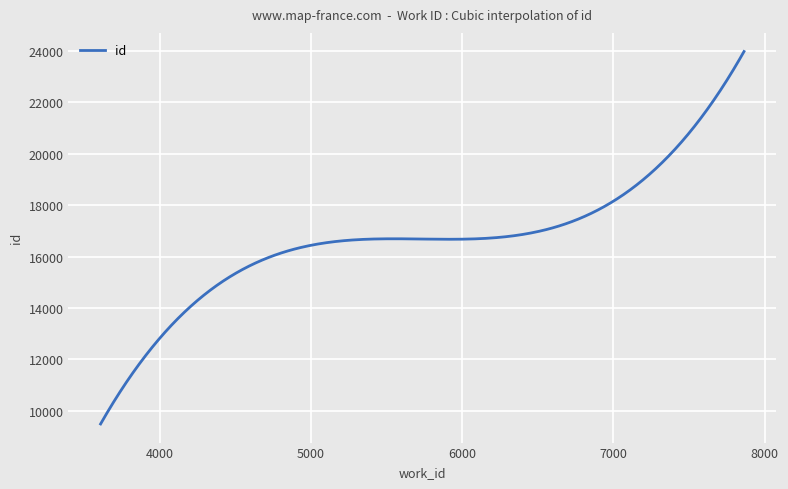

What is the sum of all values?

5009413.4